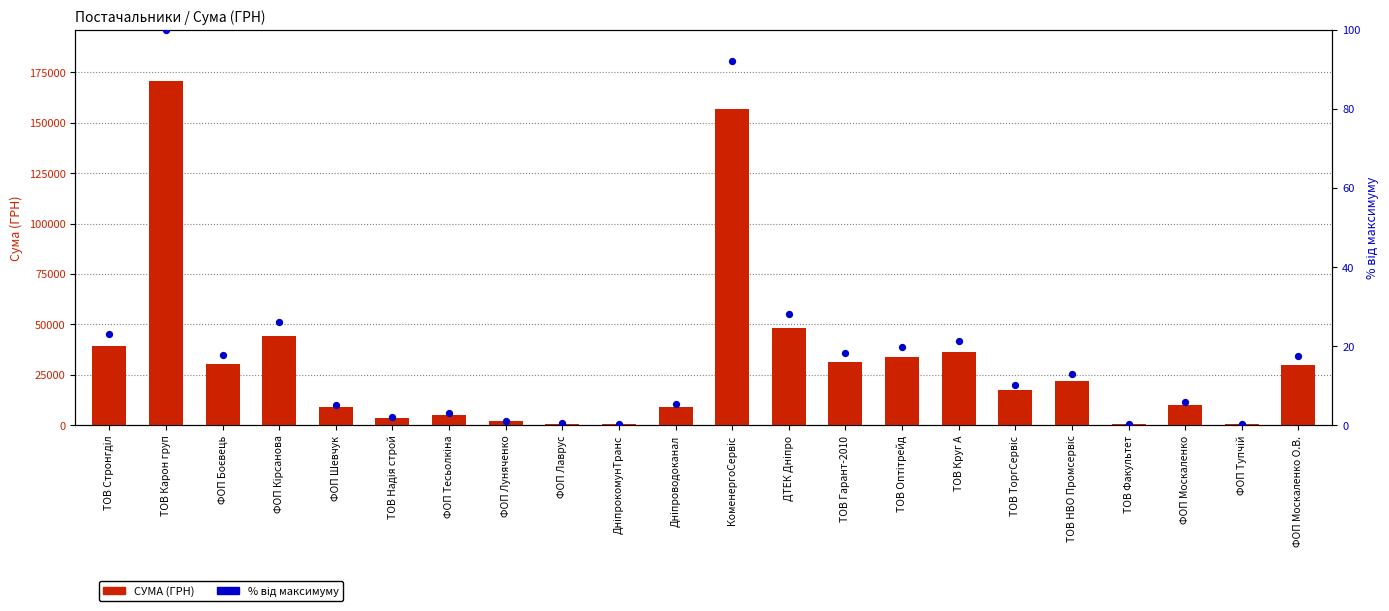

Is the value of % від максимуму at ФОП Москаленко О.В. greater than the value of СУМА (ГРН) at ТОВ Карон груп?

No